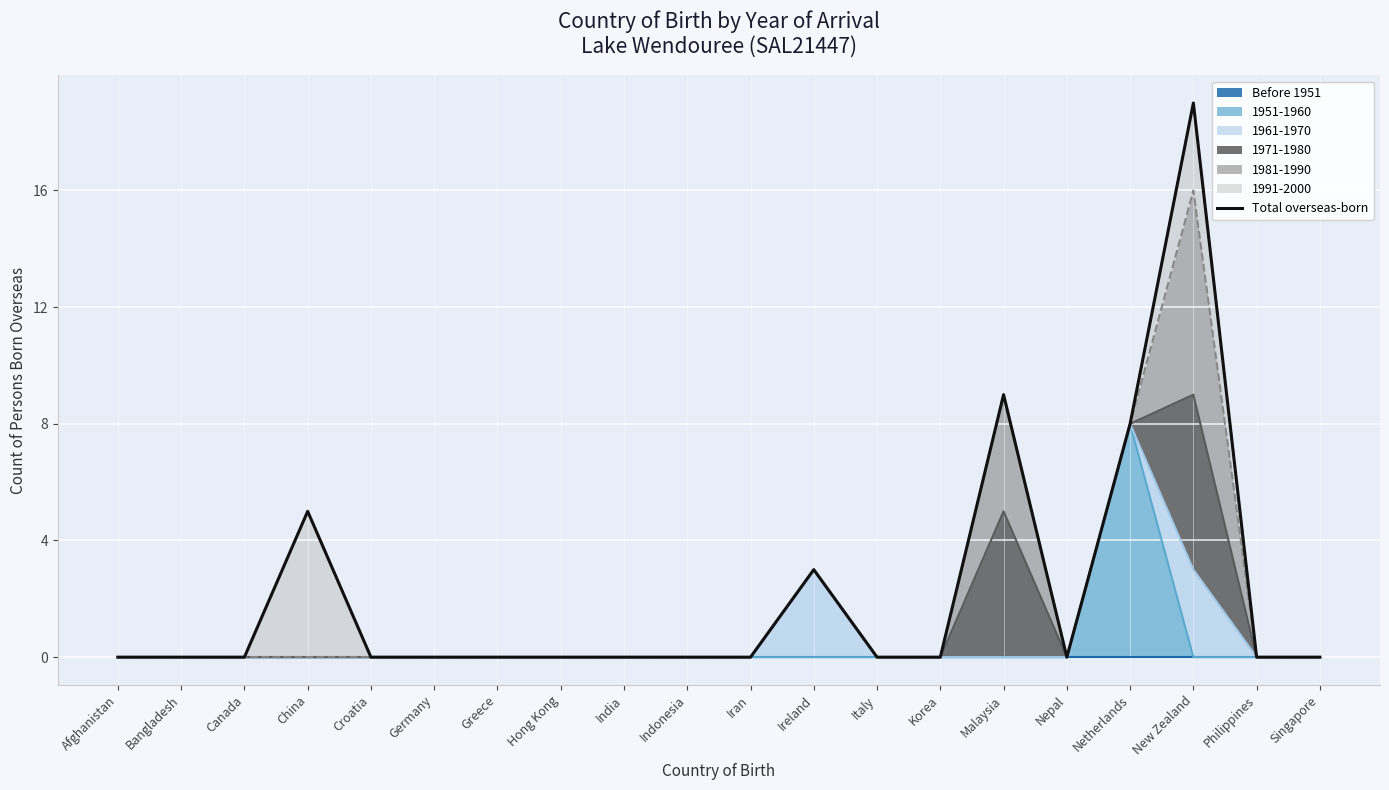

Between New Zealand and Indonesia, which is larger?

New Zealand